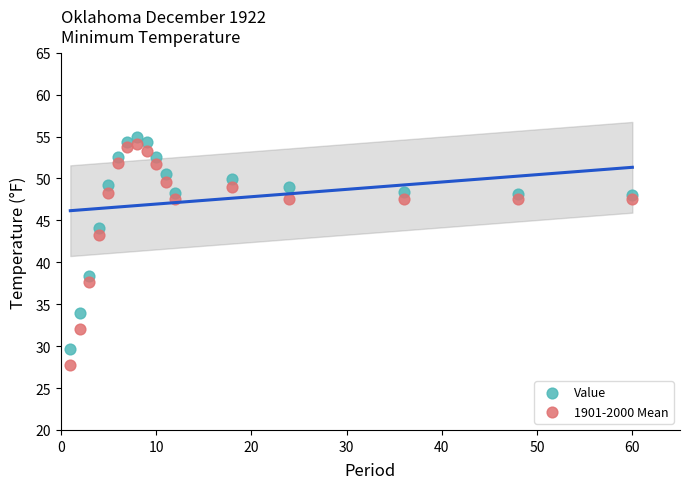

Across all data points, what is the range of X values (max minus min)?

59.0